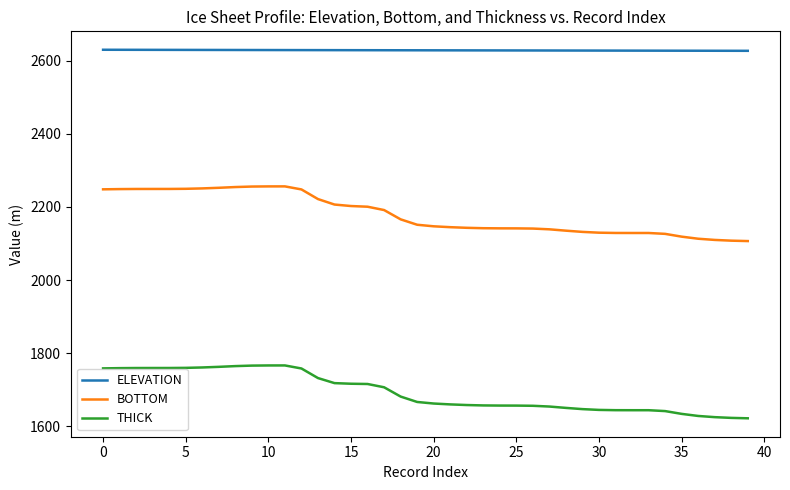

Rank the series by their maximum value, from highest to lowest.

ELEVATION, BOTTOM, THICK